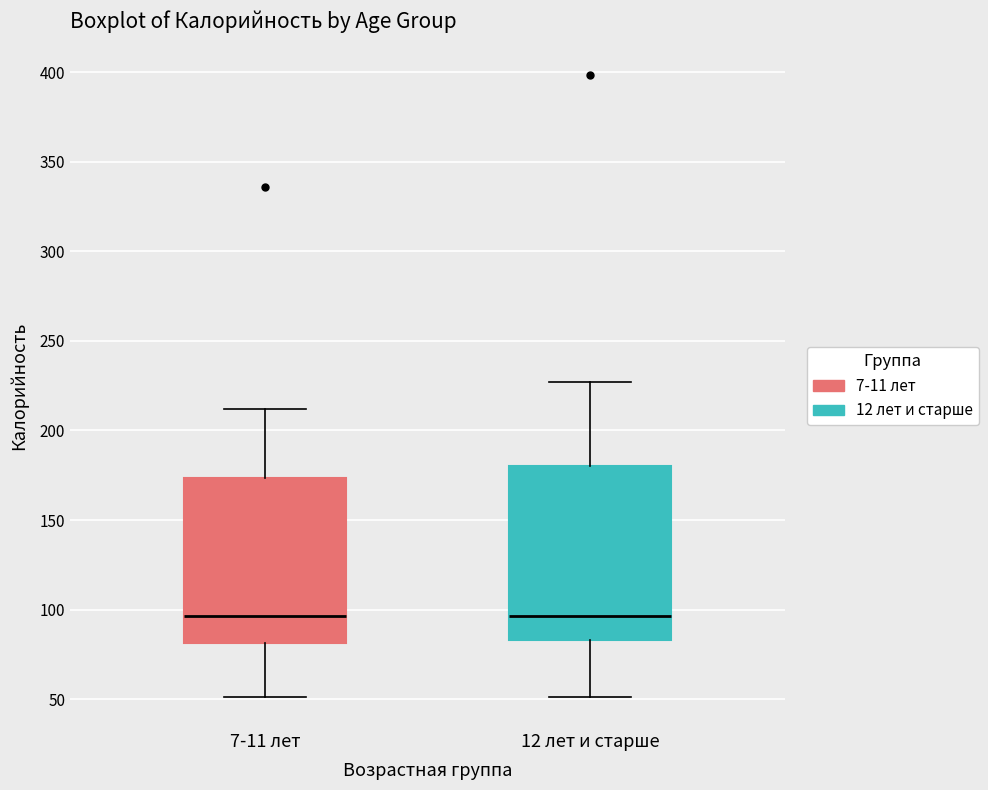

Reading left to right, read every box against the y-axis: the position of its median line, the range the box covers, and the ends of its whiskers. The values are not printed on the chart, so give them approximately, as read against the axis.

7-11 лет: median 95, box 80 to 175, whiskers 50 to 210
12 лет и старше: median 95, box 85 to 180, whiskers 50 to 225